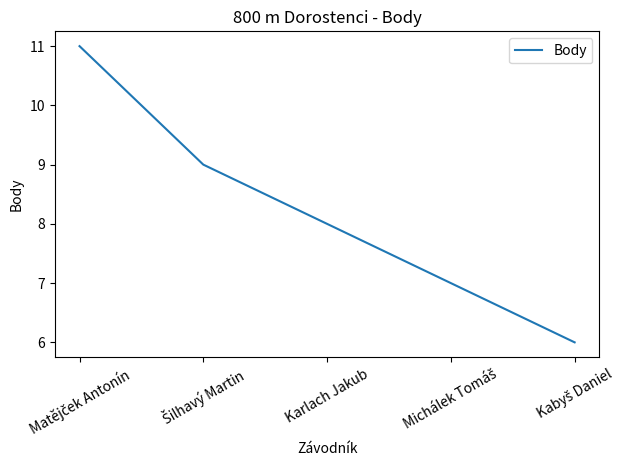

What is the maximum value shown in the chart?

11